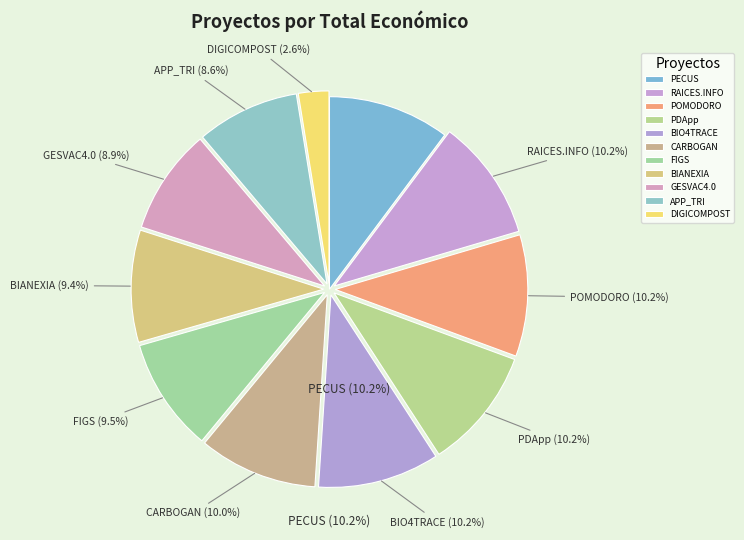

Is there any slice that represents more than half of the pie?

No